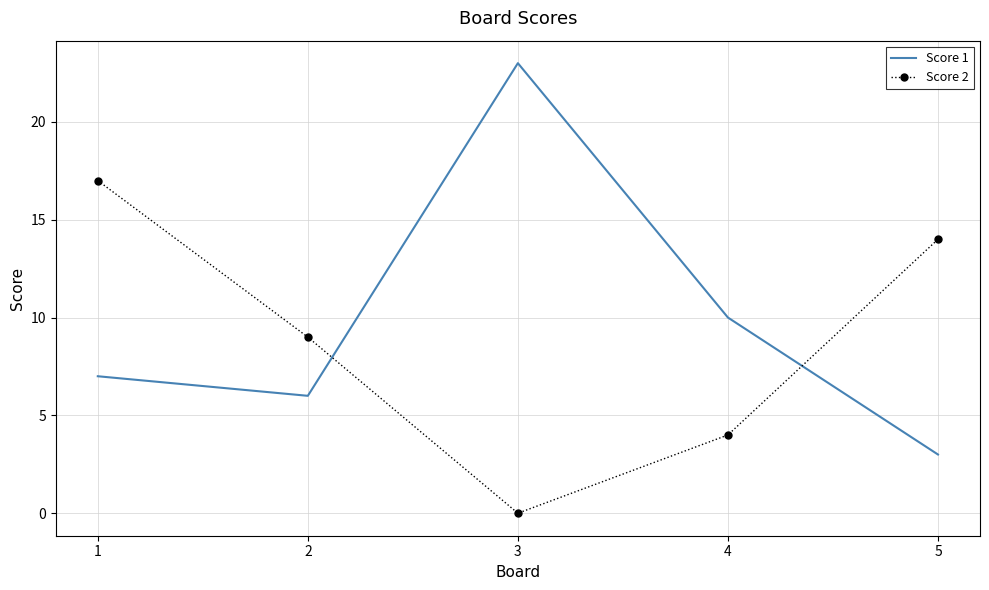

True or false: Score 1 and Score 2 cross at least once.

True